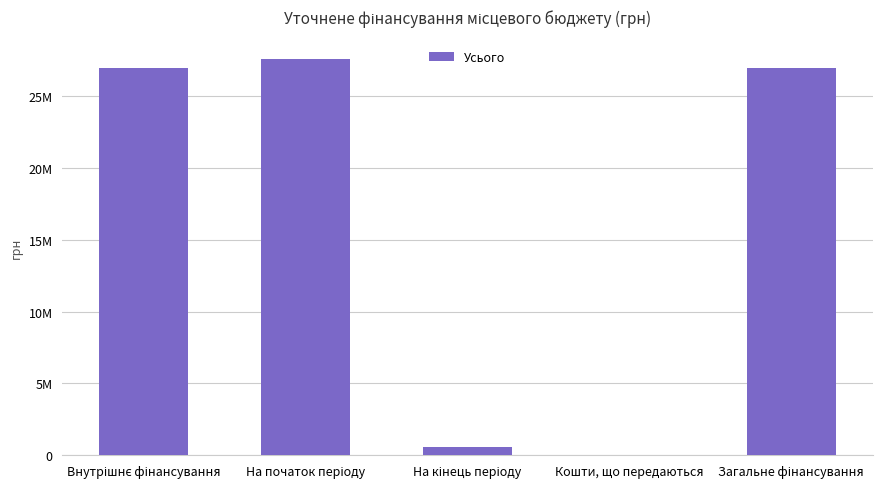

What is the label of the 3rd bar from the left?

На кінець періоду